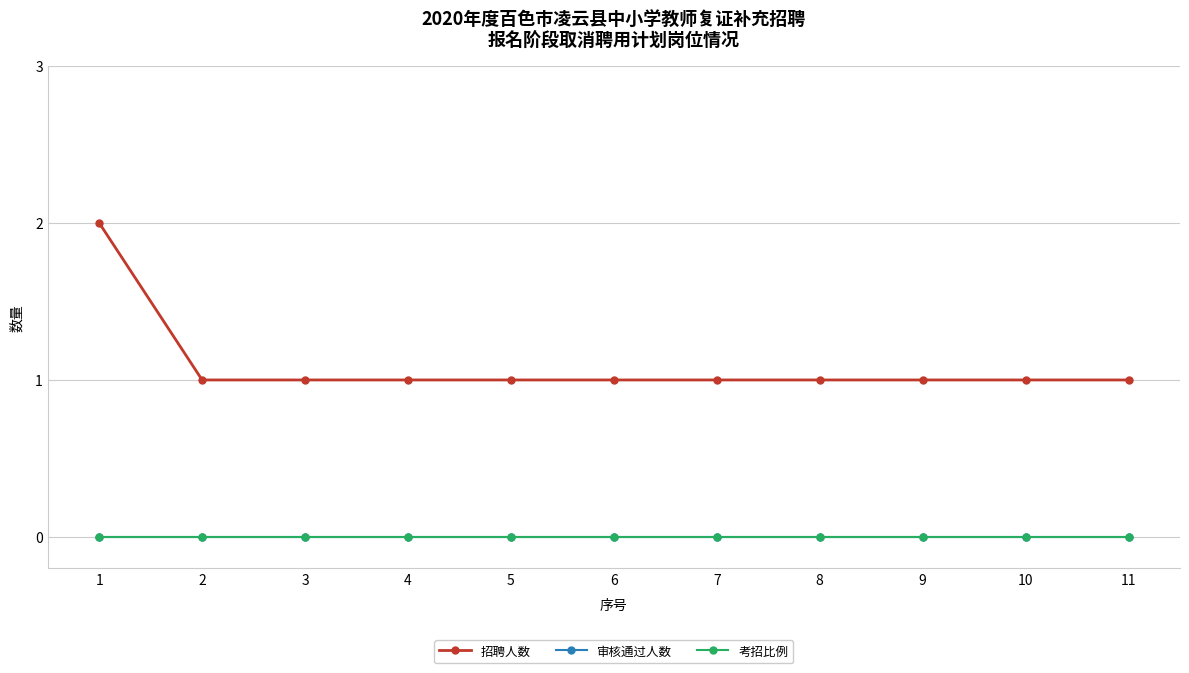

True or false: 考招比例 and 审核通过人数 intersect in this chart.

False